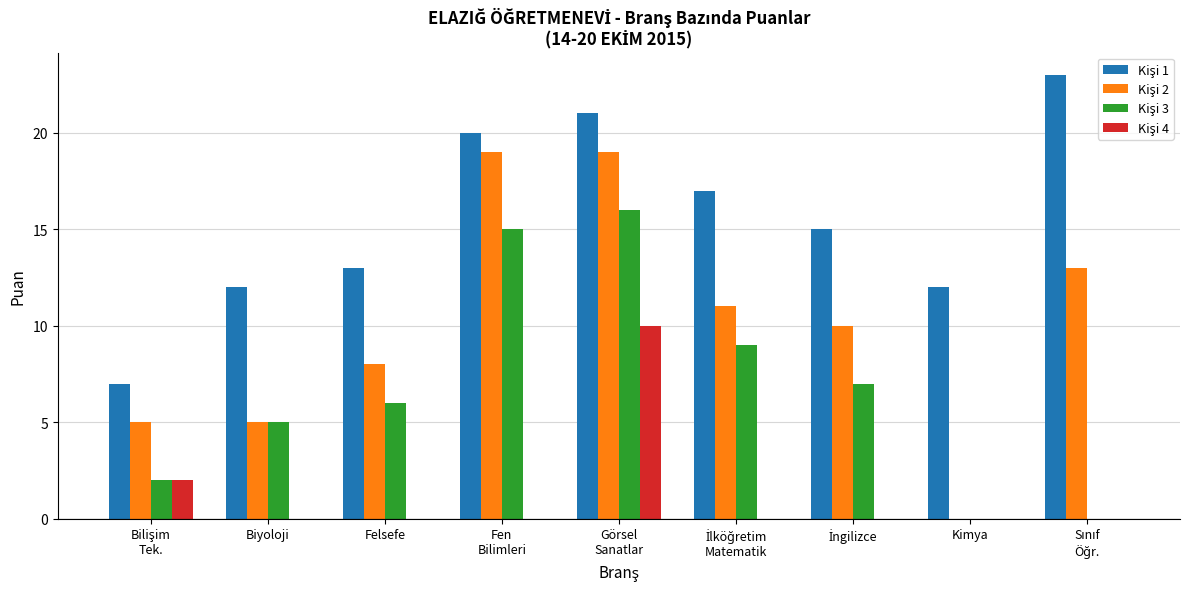

What is the maximum value shown in the chart?

23